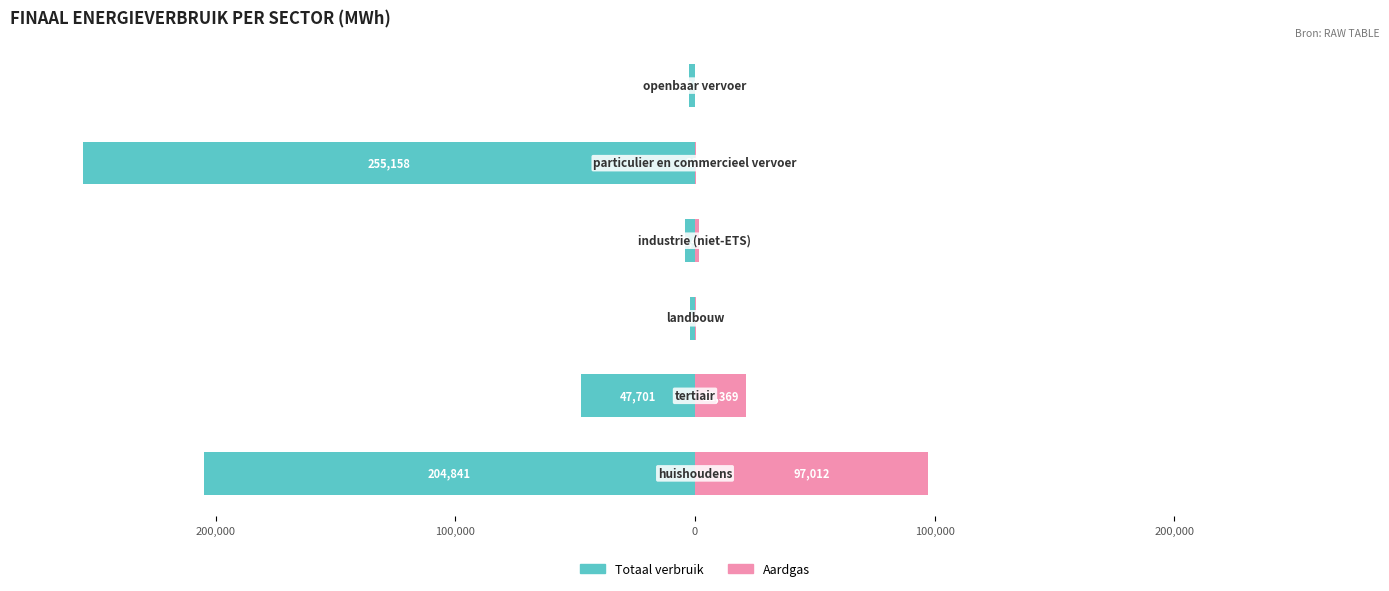

Which has a higher value, 200,000 or 0?

200,000